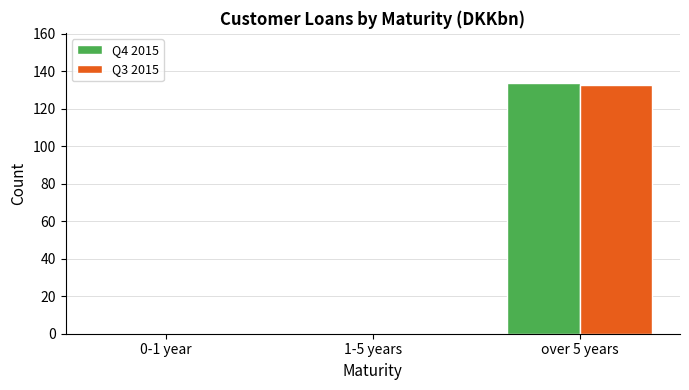

The value of Q3 2015 at over 5 years is 186.2. True or false?

False